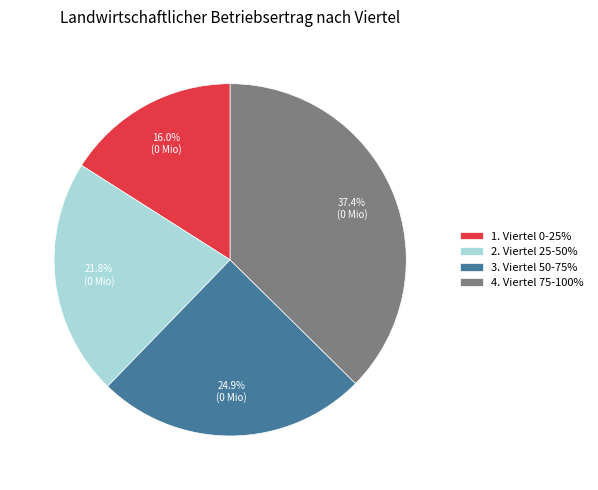

To the nearest percent, what is the average slice percentage?

25%